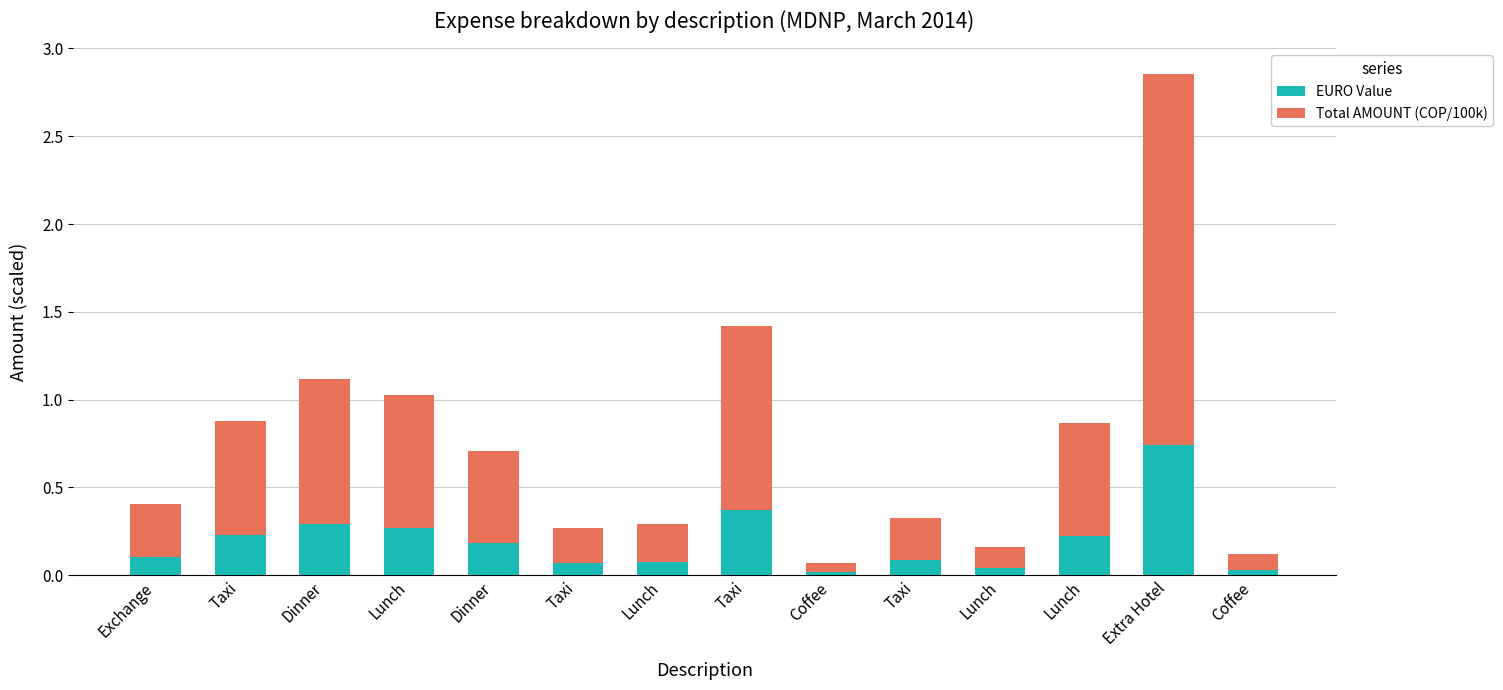

How many bars are there in total?

14